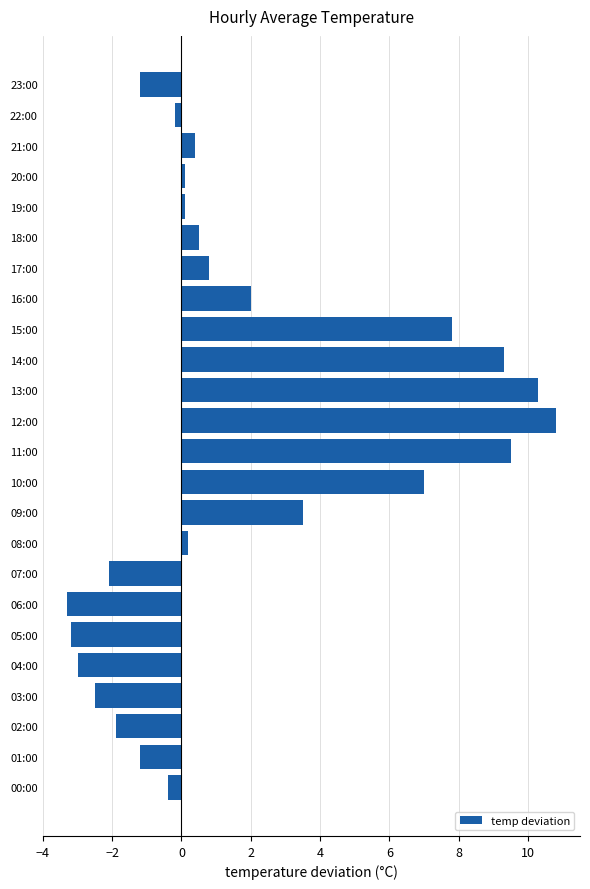

Which label corresponds to the largest value in the chart?

12:00